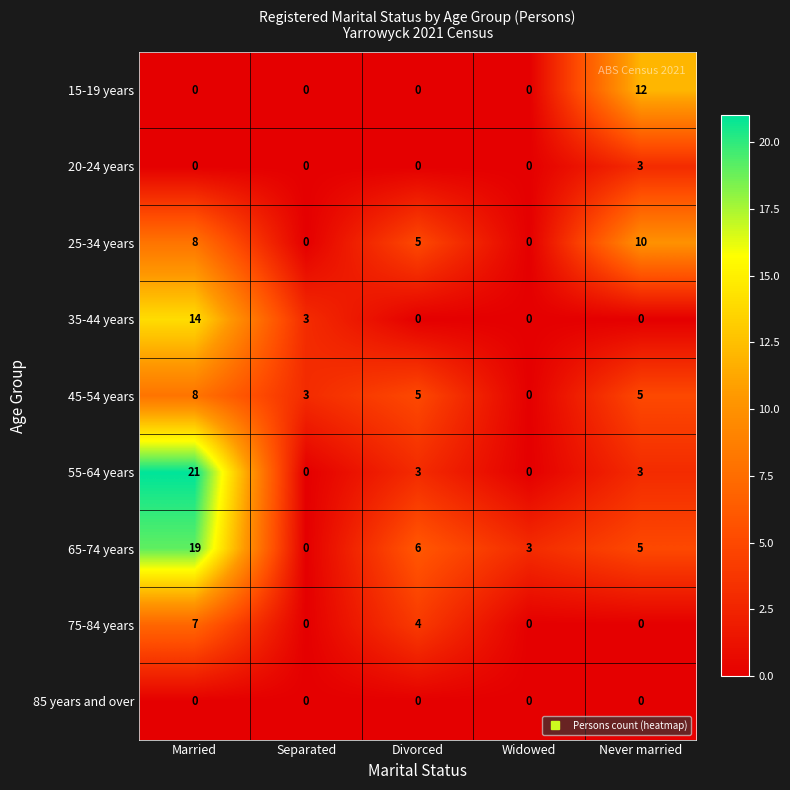

Which label corresponds to the largest value in the chart?

Married